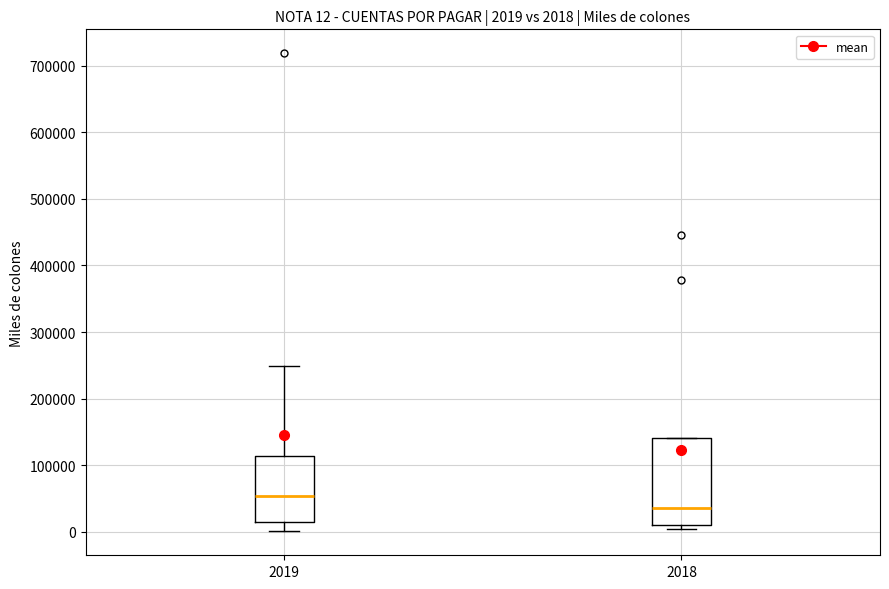

Which box has the highest median line?

2019